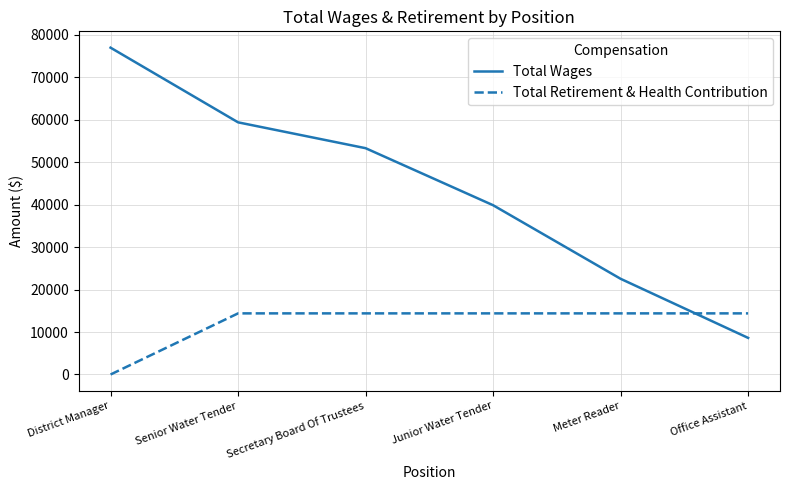

What position from the right is Senior Water Tender?

5